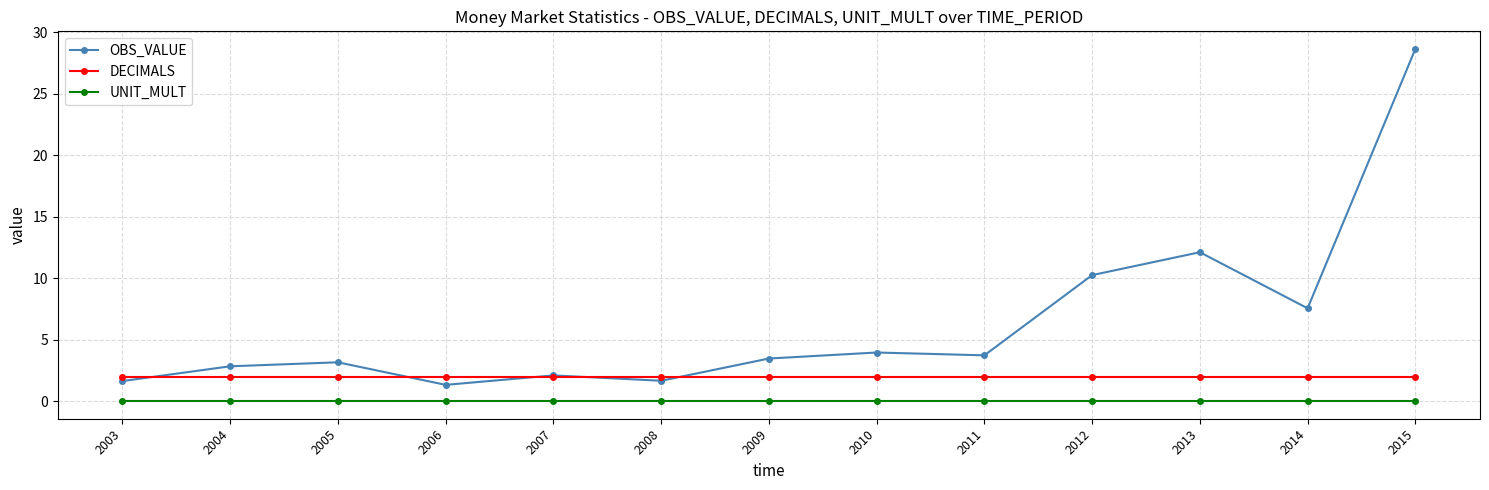

Is the value of DECIMALS at 2009 greater than the value of OBS_VALUE at 2012?

No